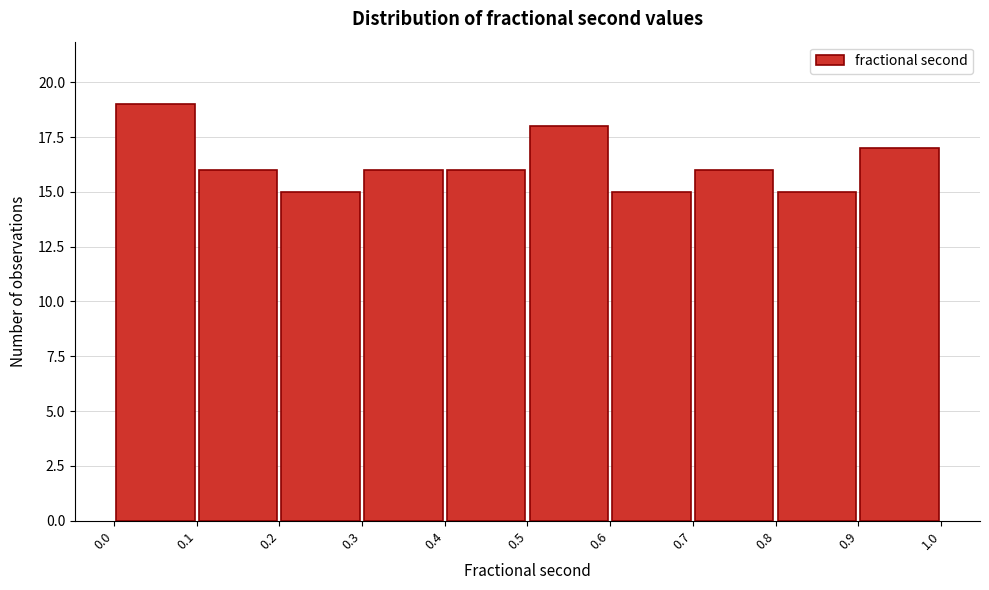

Reading left to right, list every bar in this chart as the range it spans on the x-axis followed by its height. The values are not printed on the chart, so give them approximately, as read against the axis.

0.0 to 0.1: 19
0.1 to 0.2: 16
0.2 to 0.3: 15
0.3 to 0.4: 16
0.4 to 0.5: 16
0.5 to 0.6: 18
0.6 to 0.7: 15
0.7 to 0.8: 16
0.8 to 0.9: 15
0.9 to 1.0: 17